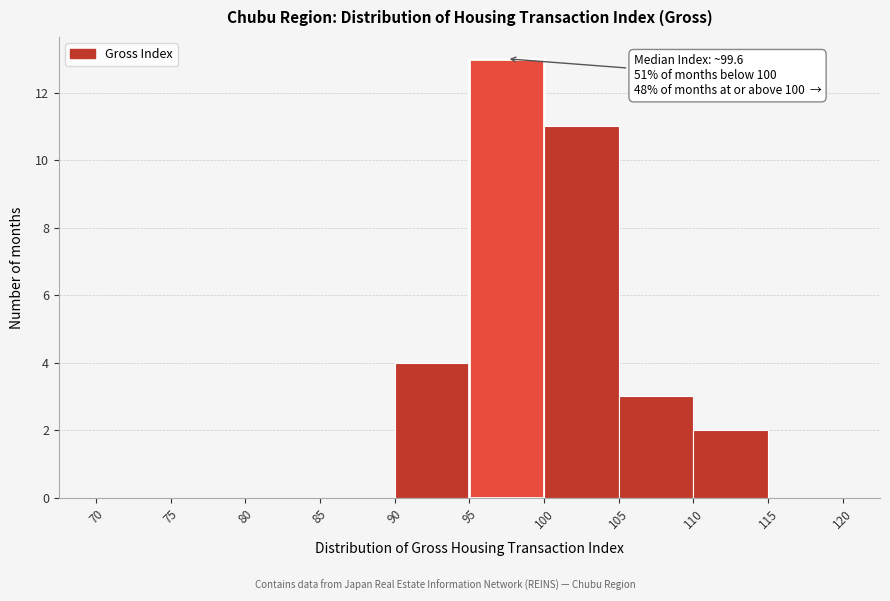

Which range on the x-axis has the tallest bar?

95 to 100